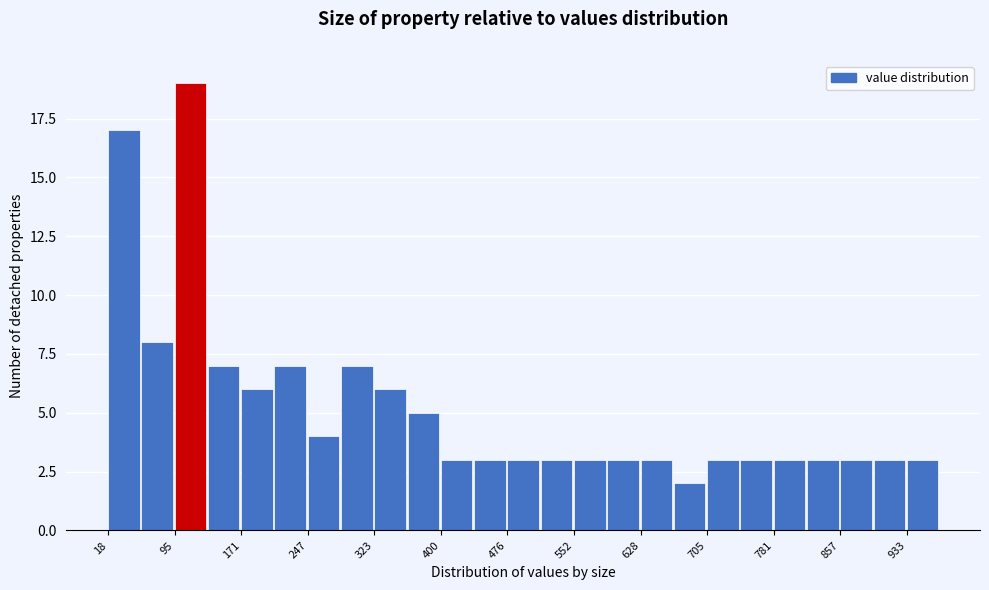

Around what value on the x-axis is the tallest bar? Give the approximate position of its centre, as read against the axis.

110